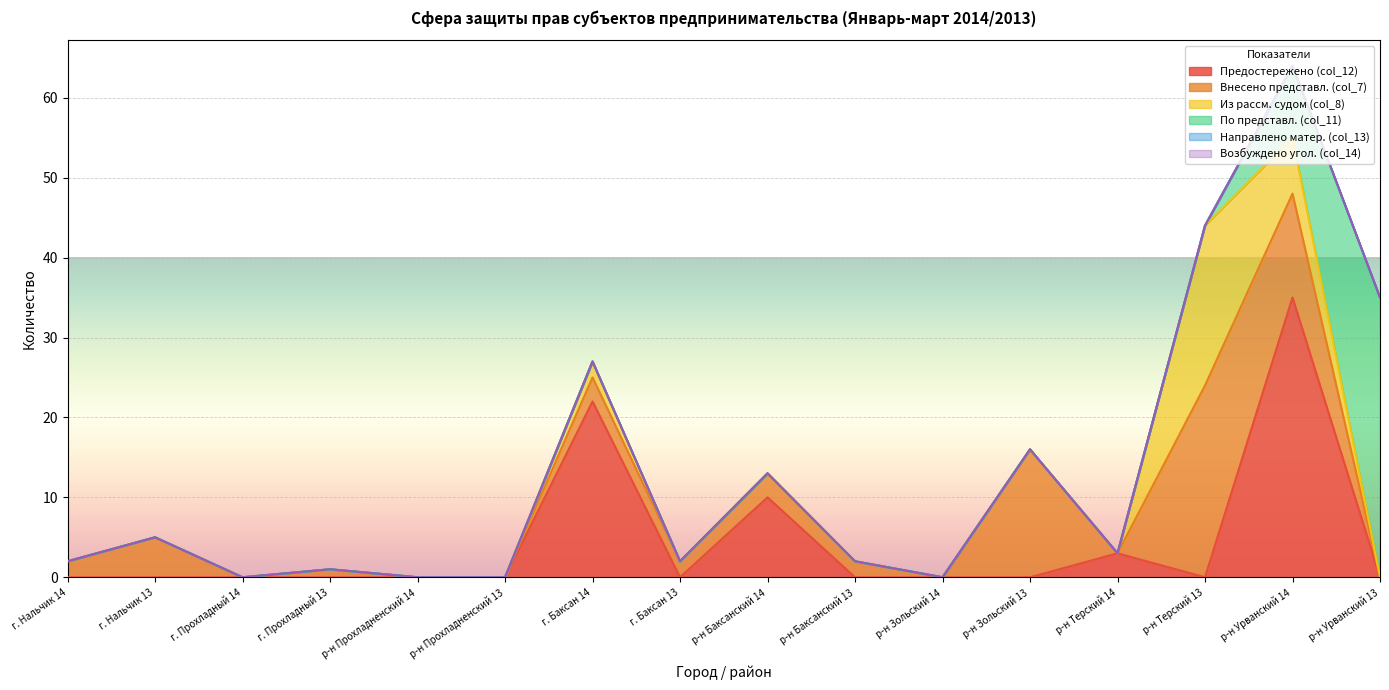

Is the value of Предостережено (col_12) at г. Прохладный 13 greater than the value of Возбуждено угол. (col_14) at р-н Прохладненский 13?

No